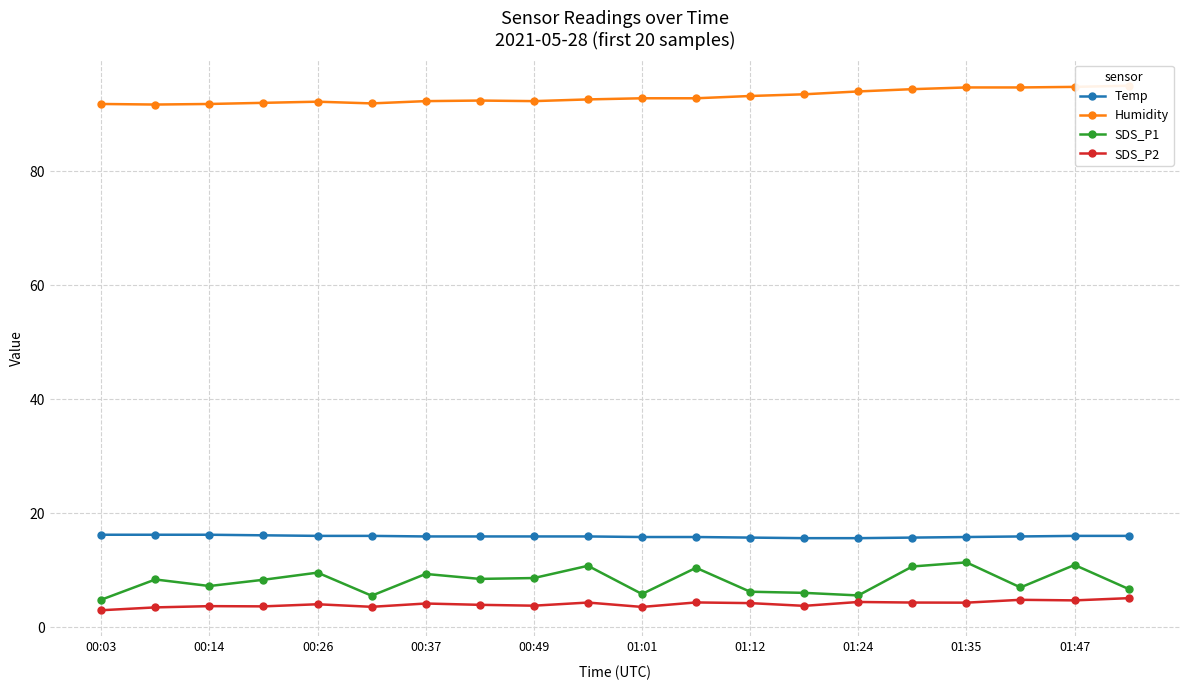

True or false: SDS_P1 and Temp intersect in this chart.

False